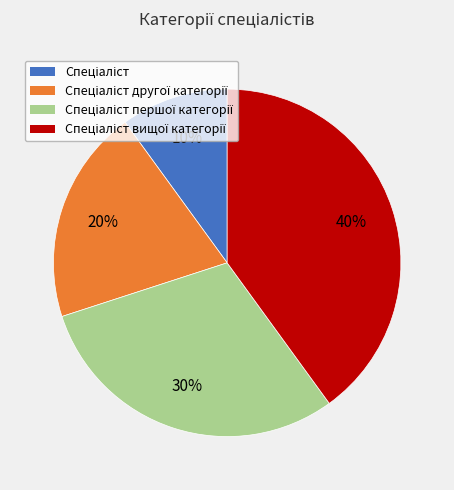

To the nearest percent, what is the difference between the largest and smallest slice percentages?

30%